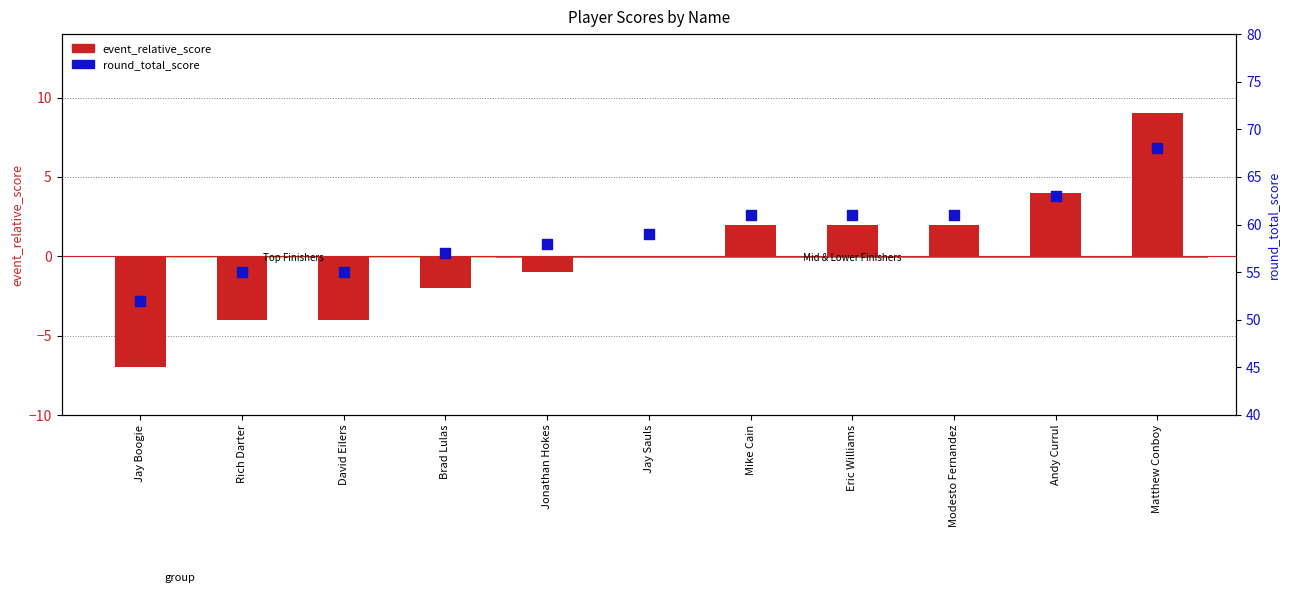

At which category is the sum across all series the highest?

Matthew Conboy